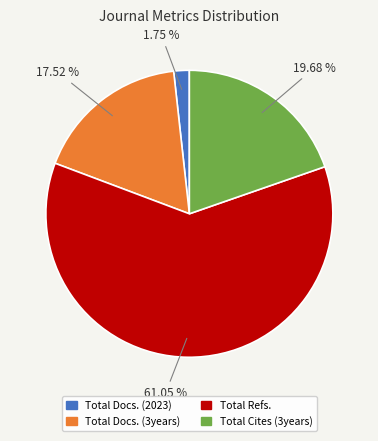

What is the ratio of the value at Total Docs. (3years) to the value at Total Refs.?

0.3